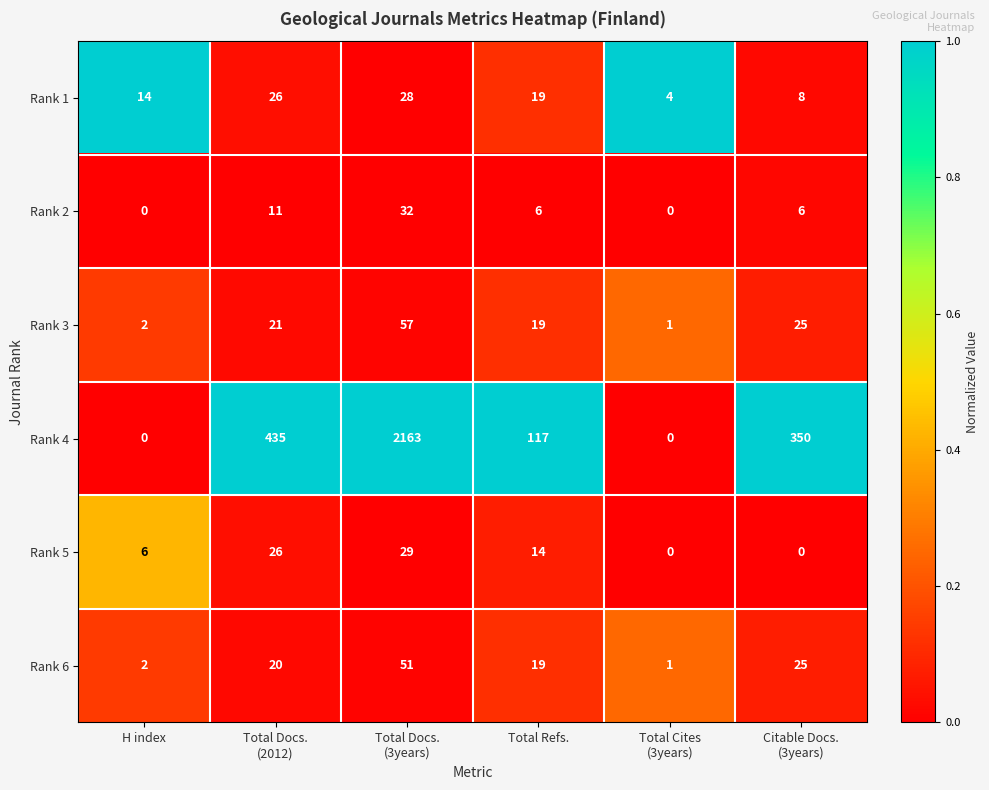

Rank the series by their maximum value, from lowest to highest.

Rank 1, Rank 5, Rank 2, Rank 6, Rank 3, Rank 4